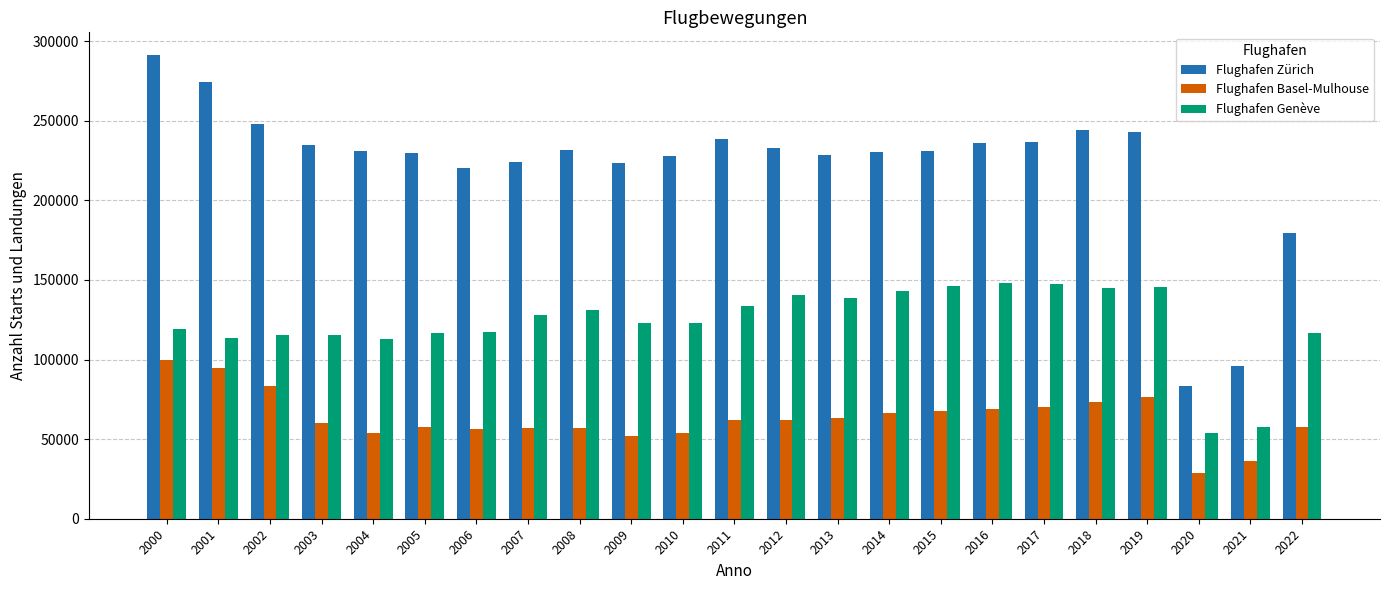

How many values in the Flughafen Basel-Mulhouse series are below 61754?

11